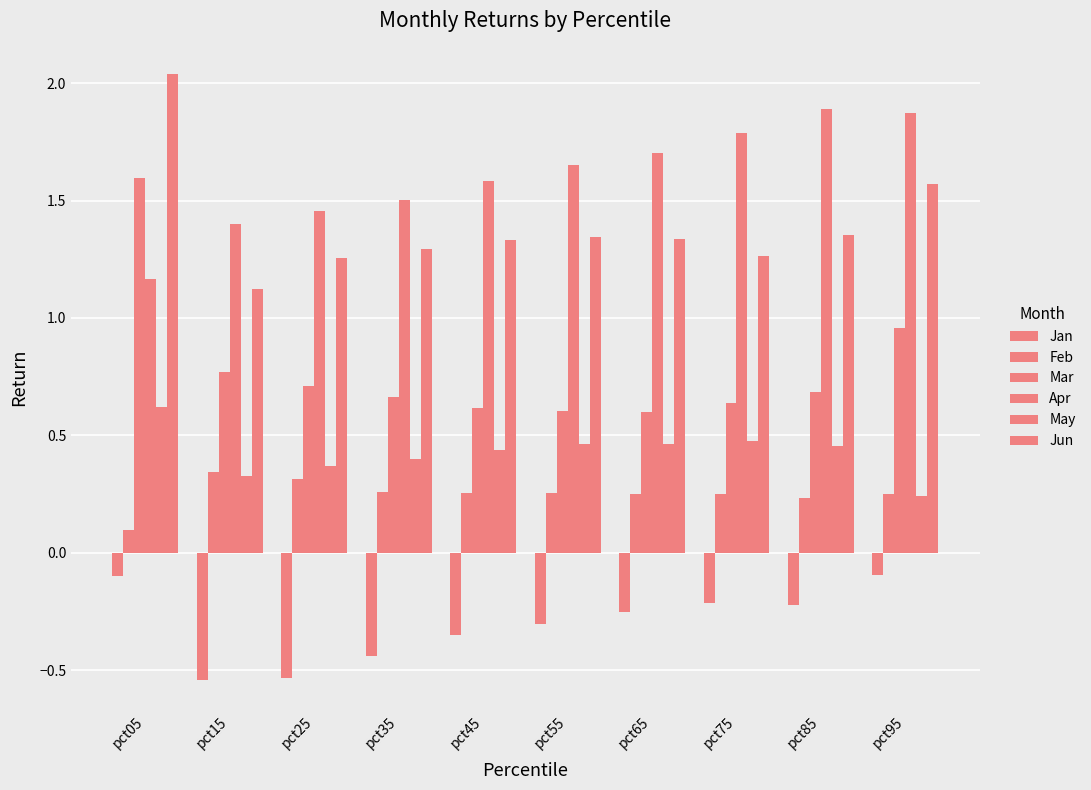

Rank the series by their maximum value, from lowest to highest.

Jan, Feb, May, Mar, Apr, Jun